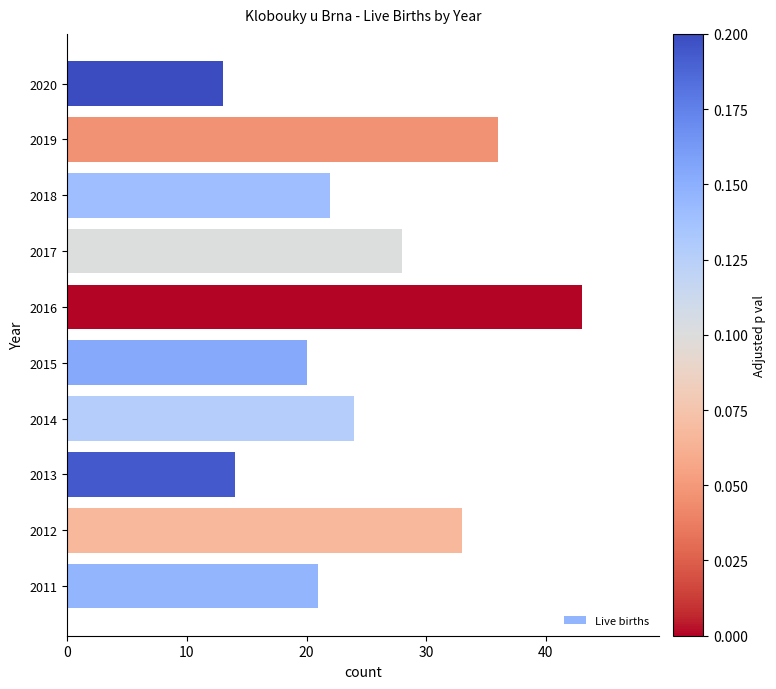

What is the change in value from 2012 to 2017?

-5